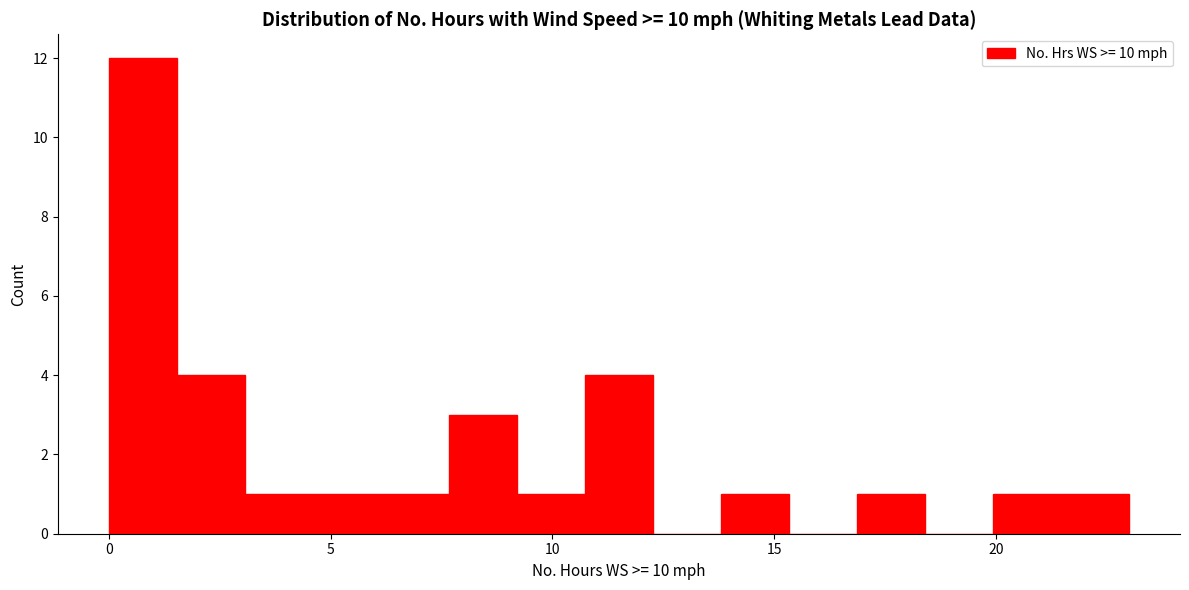

Around what value on the x-axis is the tallest bar? Give the approximate position of its centre, as read against the axis.

1.0